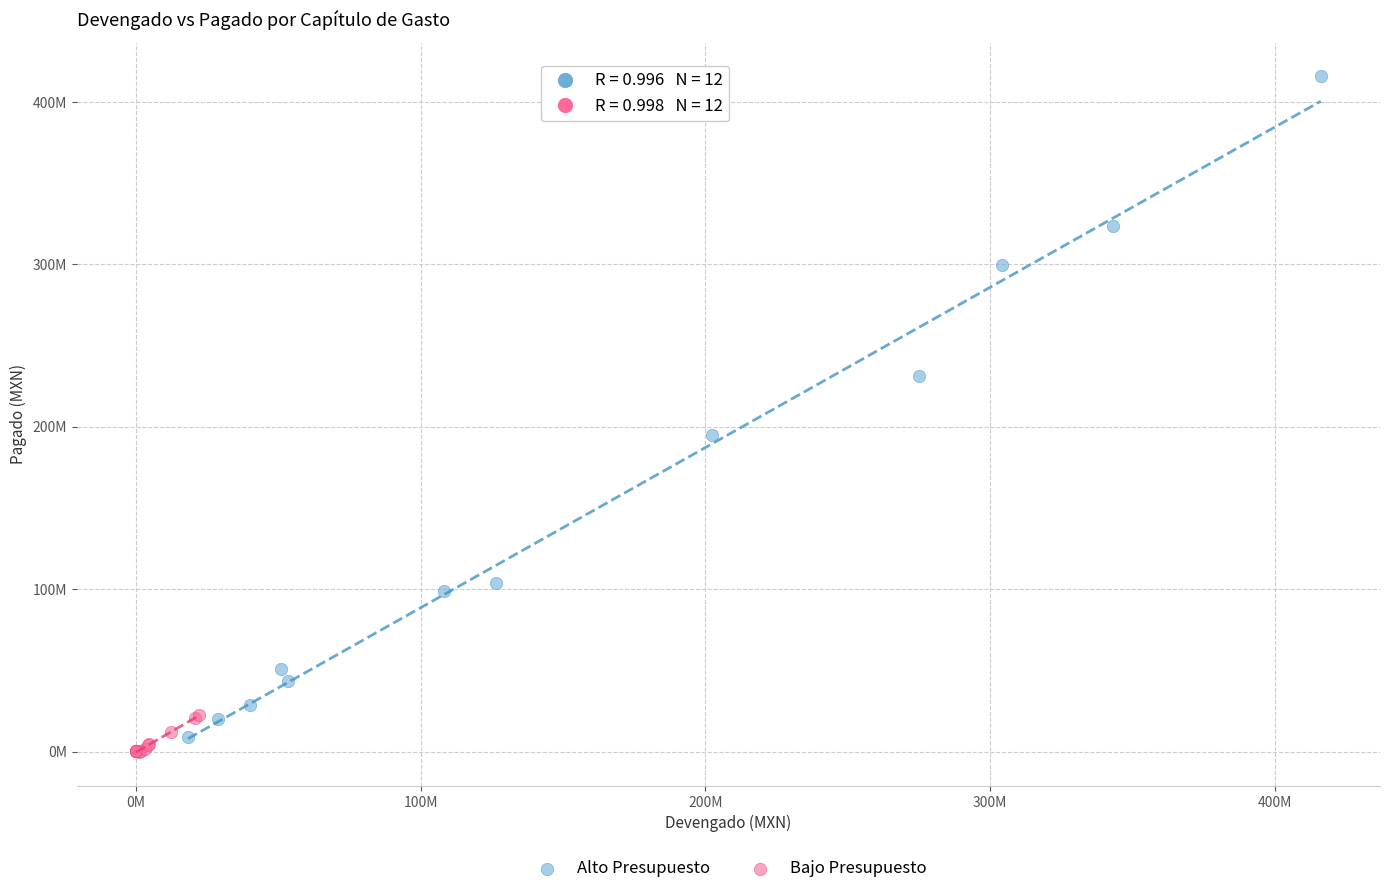

Which series contains the lowest Y value?

Bajo Presupuesto